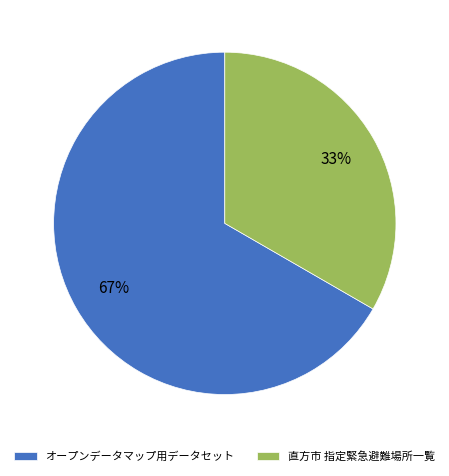

To the nearest percent, what is the average slice percentage?

50%